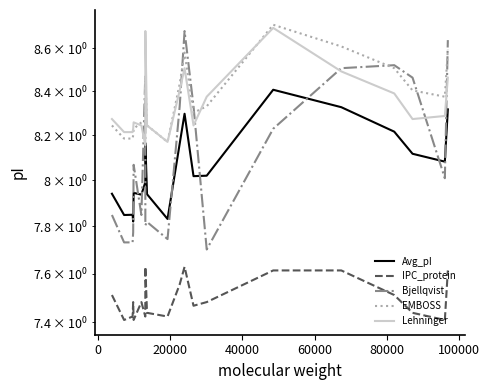

Reading right to left, what are all the values shown in this chart?

Avg_pI: 8.3	8.1	8.1	8.2	8.3	8.4	8.0	8.0	8.3	8.2	7.8	7.9	8.2	8.0	7.9	7.9	7.8	7.8	7.8	7.9
IPC_protein: 7.6	7.4	7.4	7.5	7.6	7.6	7.5	7.5	7.6	7.6	7.4	7.4	7.6	7.4	7.5	7.4	7.5	7.4	7.4	7.5
Bjellqvist: 8.6	8.0	8.5	8.5	8.5	8.2	7.7	8.3	8.7	8.3	7.7	7.8	7.8	8.5	7.8	8.1	7.8	7.7	7.7	7.8
EMBOSS: 8.6	8.4	8.4	8.5	8.6	8.7	8.3	8.3	8.6	8.4	8.2	8.2	8.5	8.3	8.3	8.2	8.2	8.2	8.2	8.2
Lehninger: 8.5	8.3	8.3	8.4	8.5	8.7	8.4	8.2	8.5	8.4	8.2	8.2	8.7	8.2	8.2	8.3	8.2	8.2	8.2	8.3